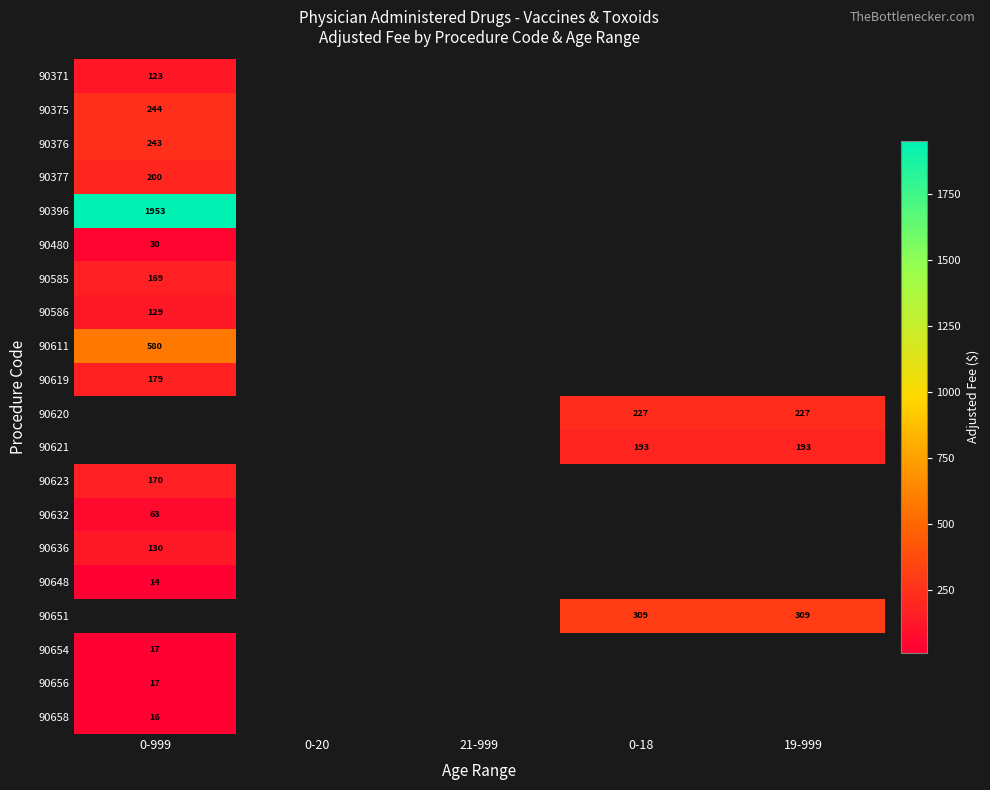

The value of 90651 at 19-999 is 309. True or false?

True